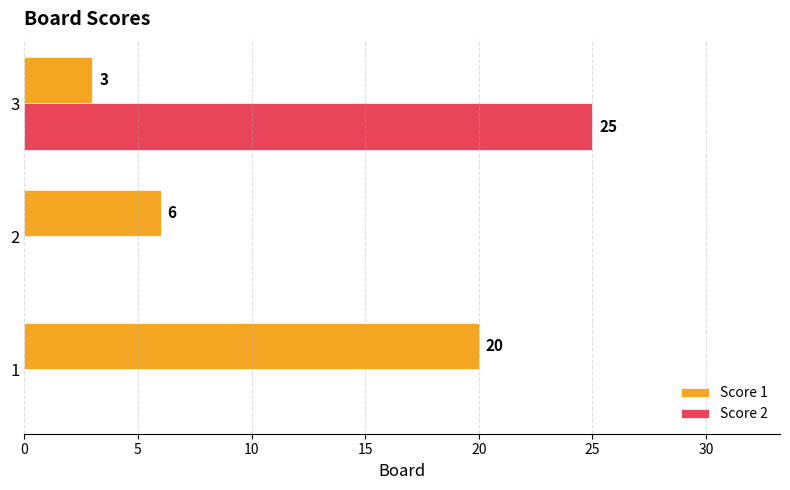

What is the total value across all series at 3?

28